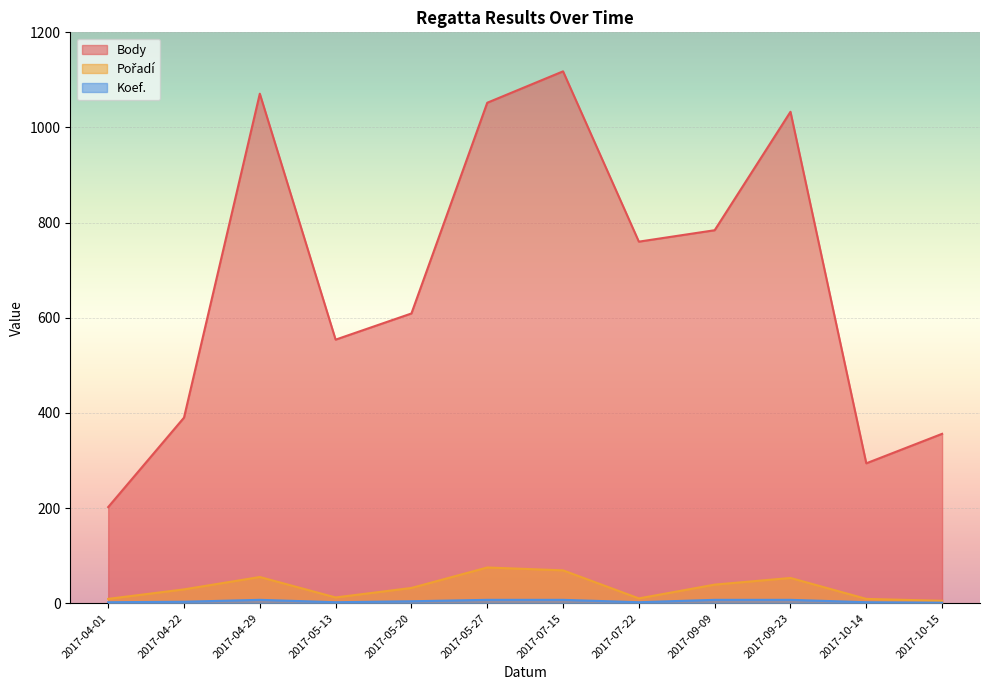

Is the value of Body at 2017-09-23 greater than the value of Pořadí at 2017-07-22?

Yes